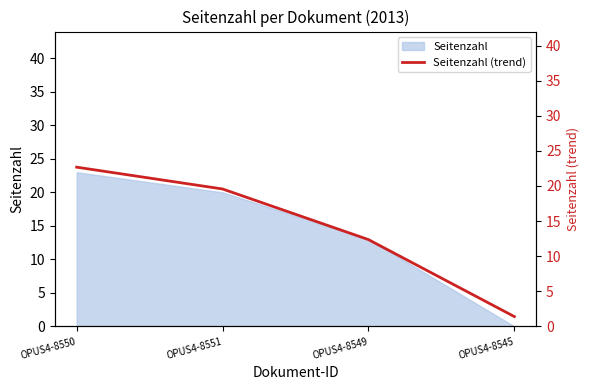

At which label does the data first exceed 19?

OPUS4-8550